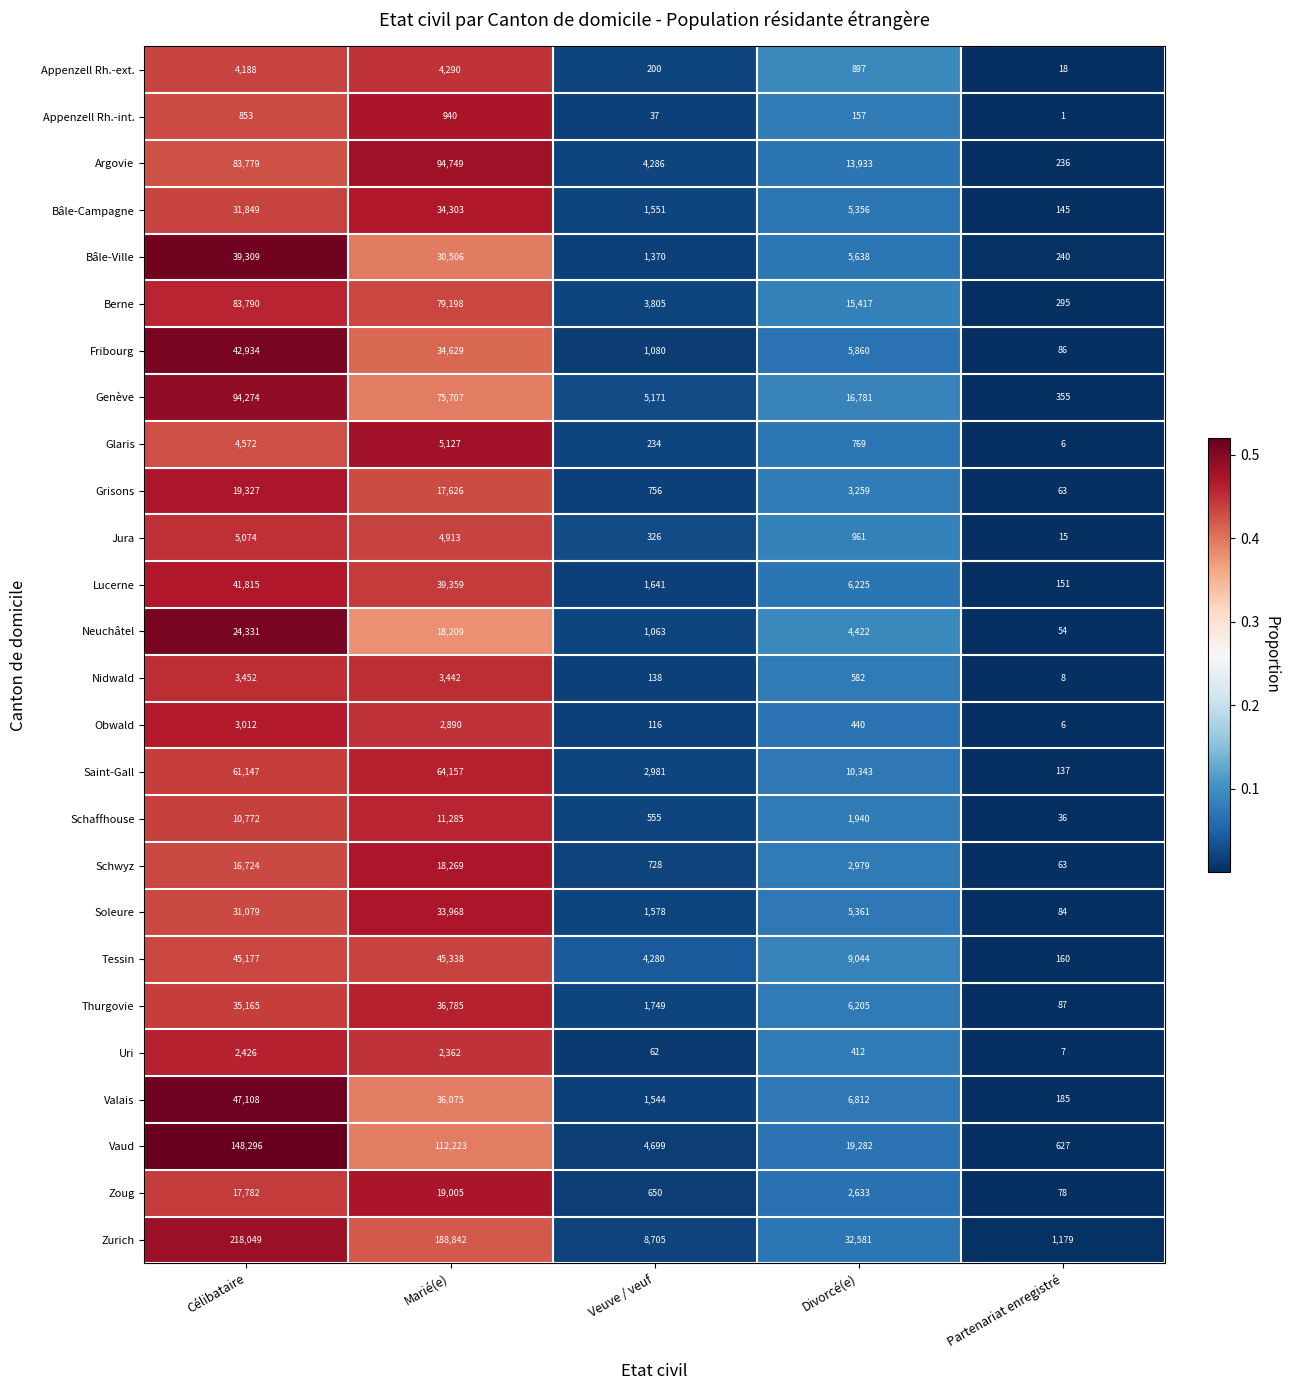

Where is Neuchâtel nearest to the value 12192?

Marié(e)